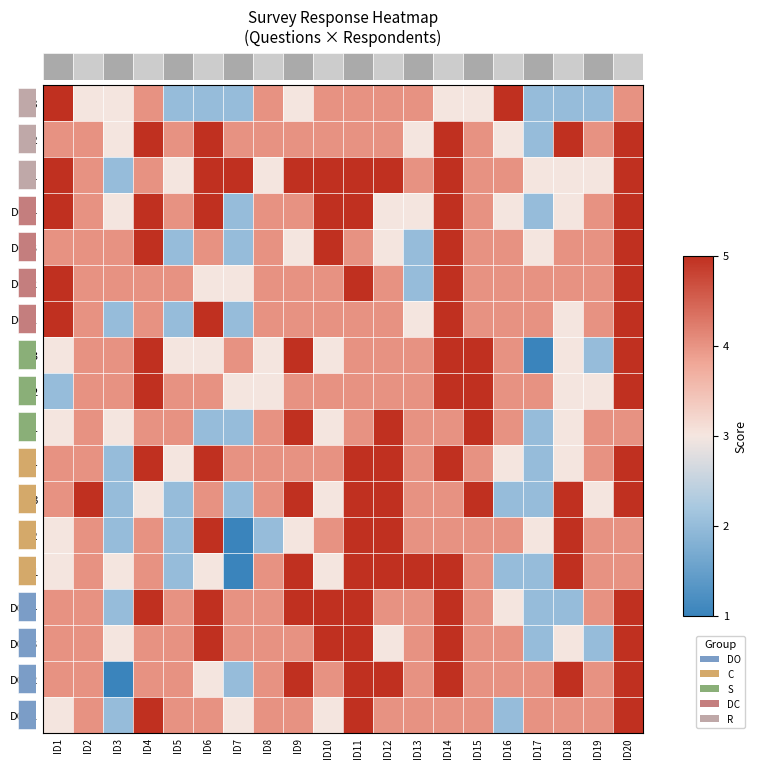

What is the total value across all series at ID12?

76